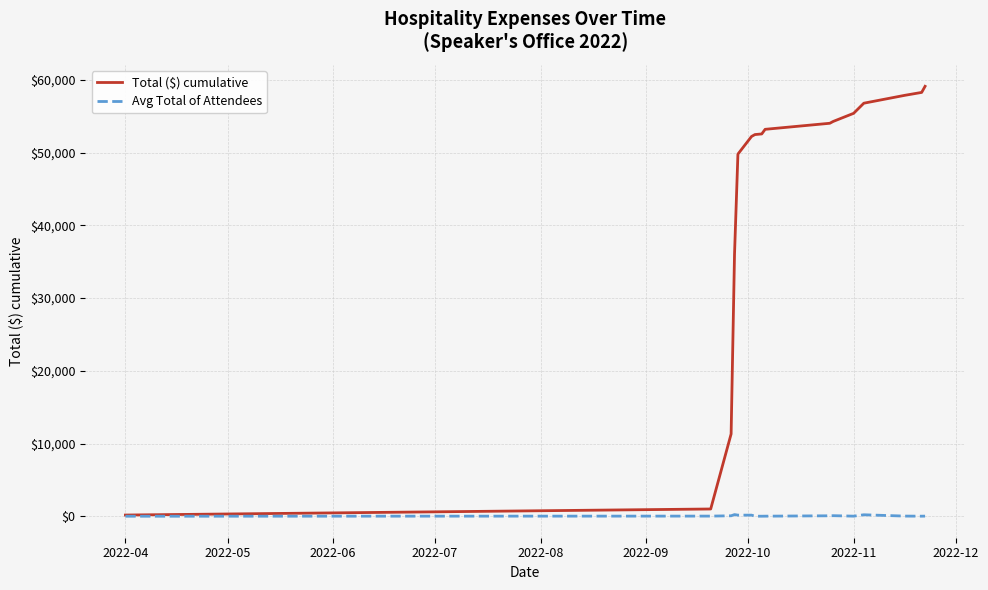

What is the average value of the Total ($) cumulative series?

44049.4